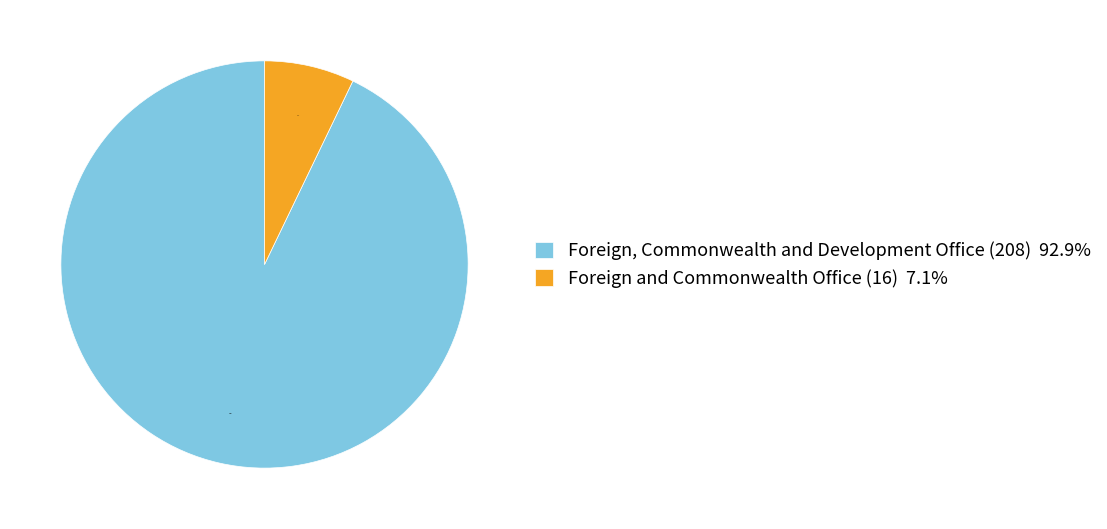

Which category has the smallest portion of the pie?

Foreign and Commonwealth Office (16)